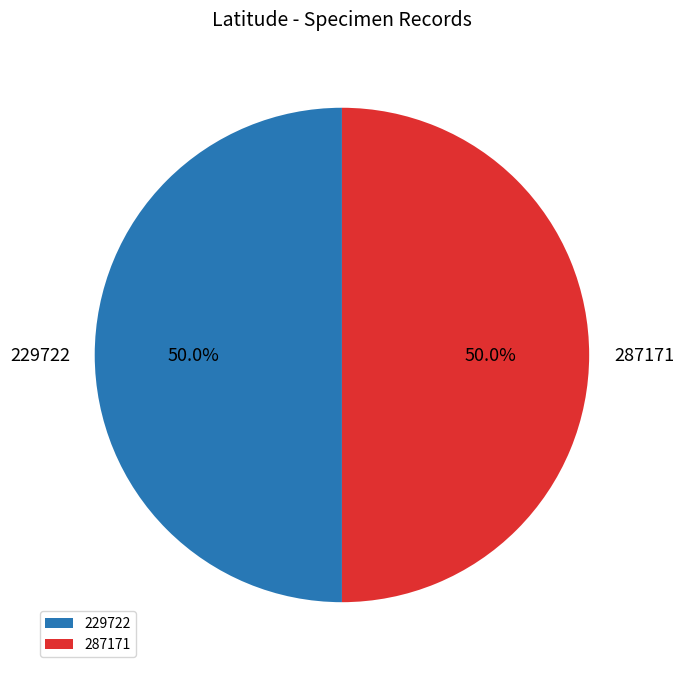

To the nearest percent, what portion does 229722 represent?

50%